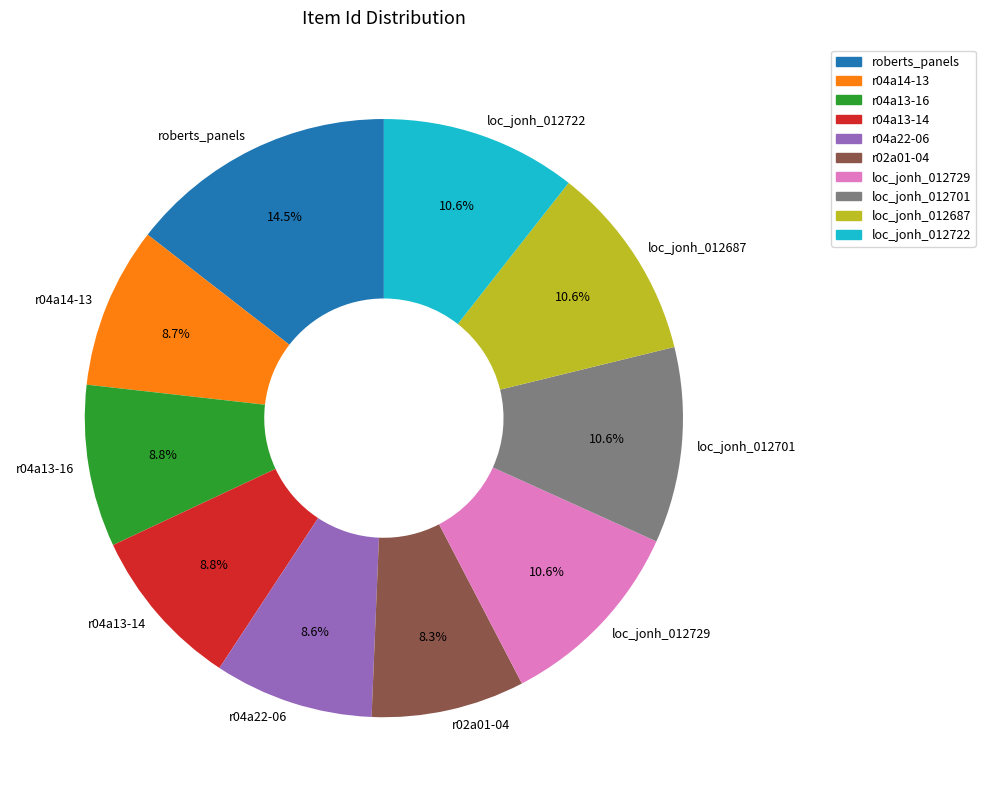

What is the ratio of the value at loc_jonh_012687 to the value at r02a01-04?

1.3